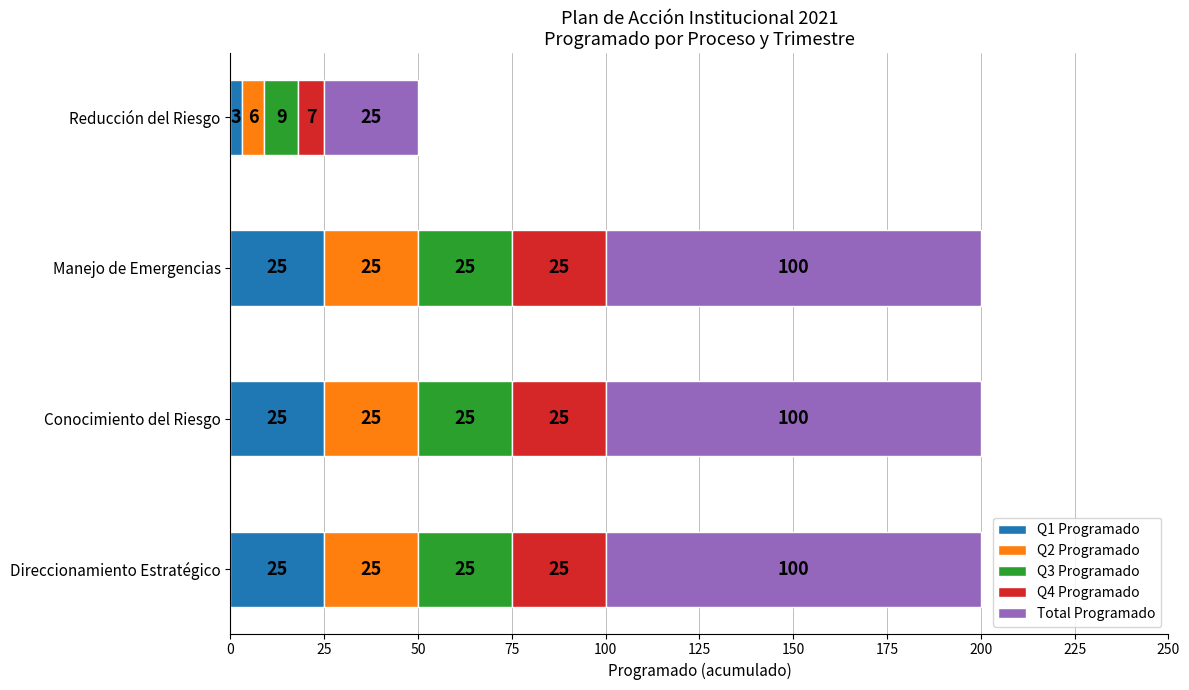

Read the Q1 Programado value at Reducción del Riesgo.

3